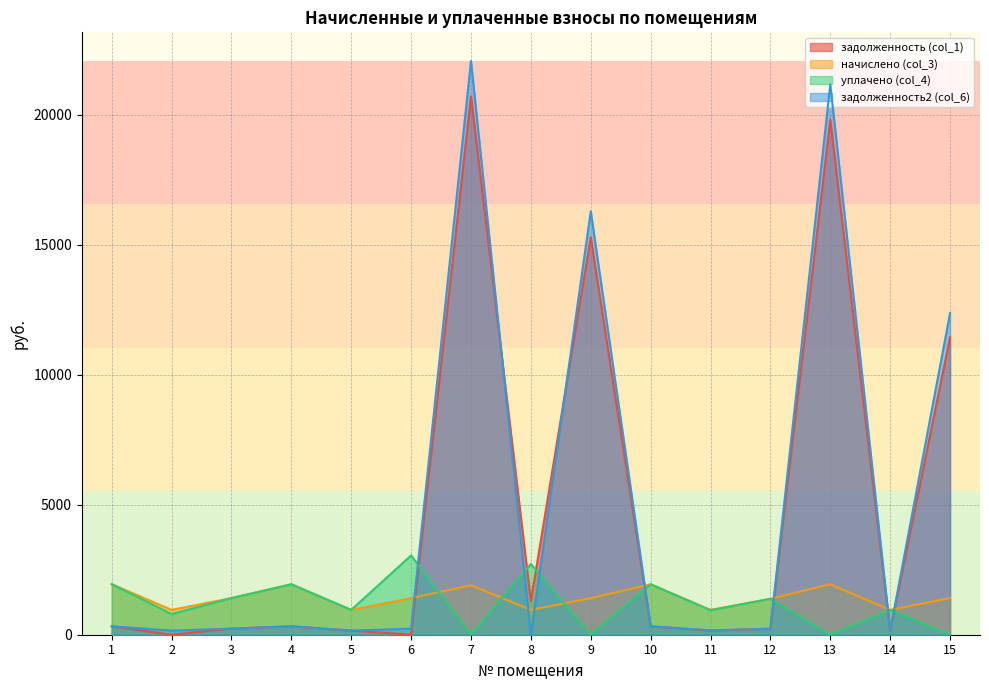

What is the difference between the maximum and second lowest values in the начислено (col_3) series?

992.2